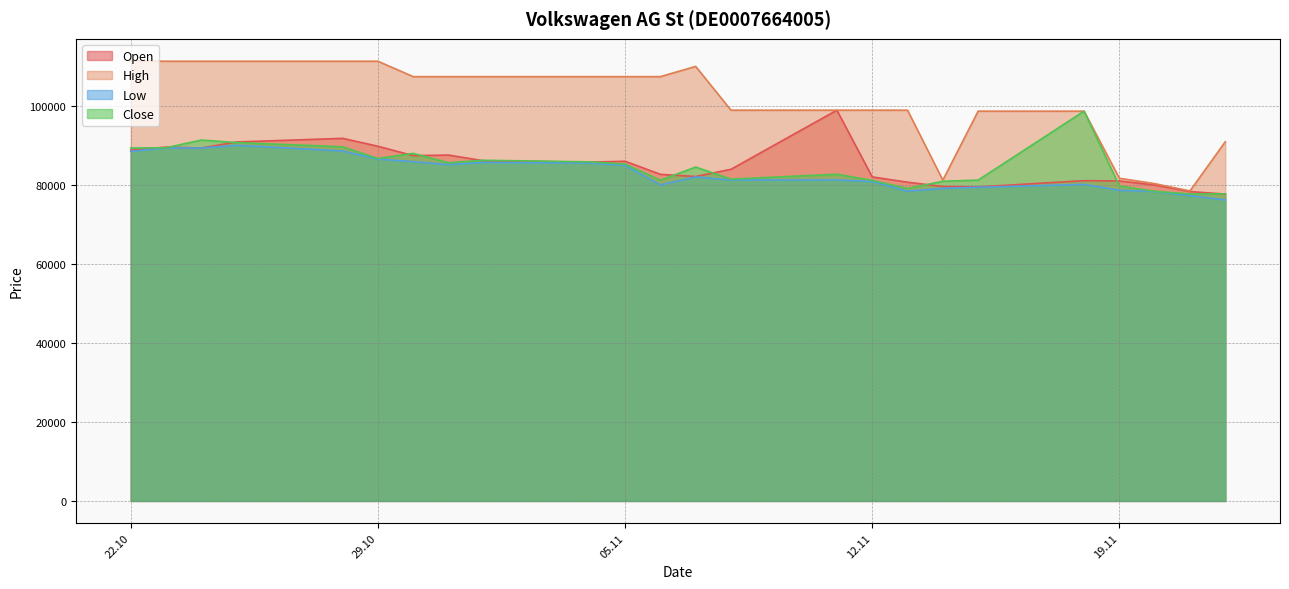

What is the smallest value displayed?

76282